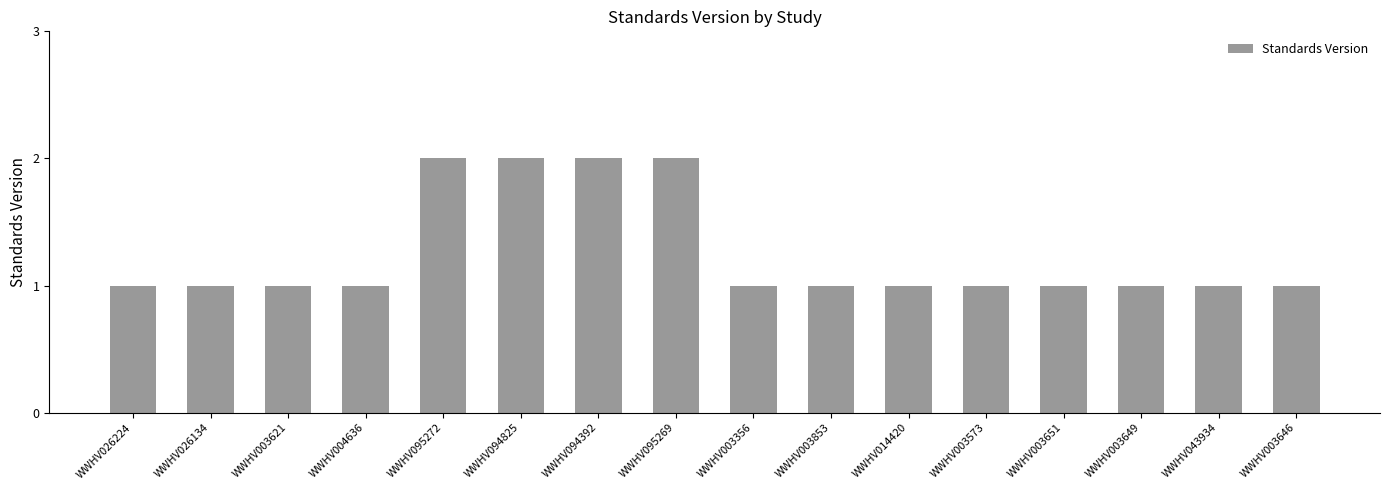

What is the difference between the values at WWHV094825 and WWHV014420?

1